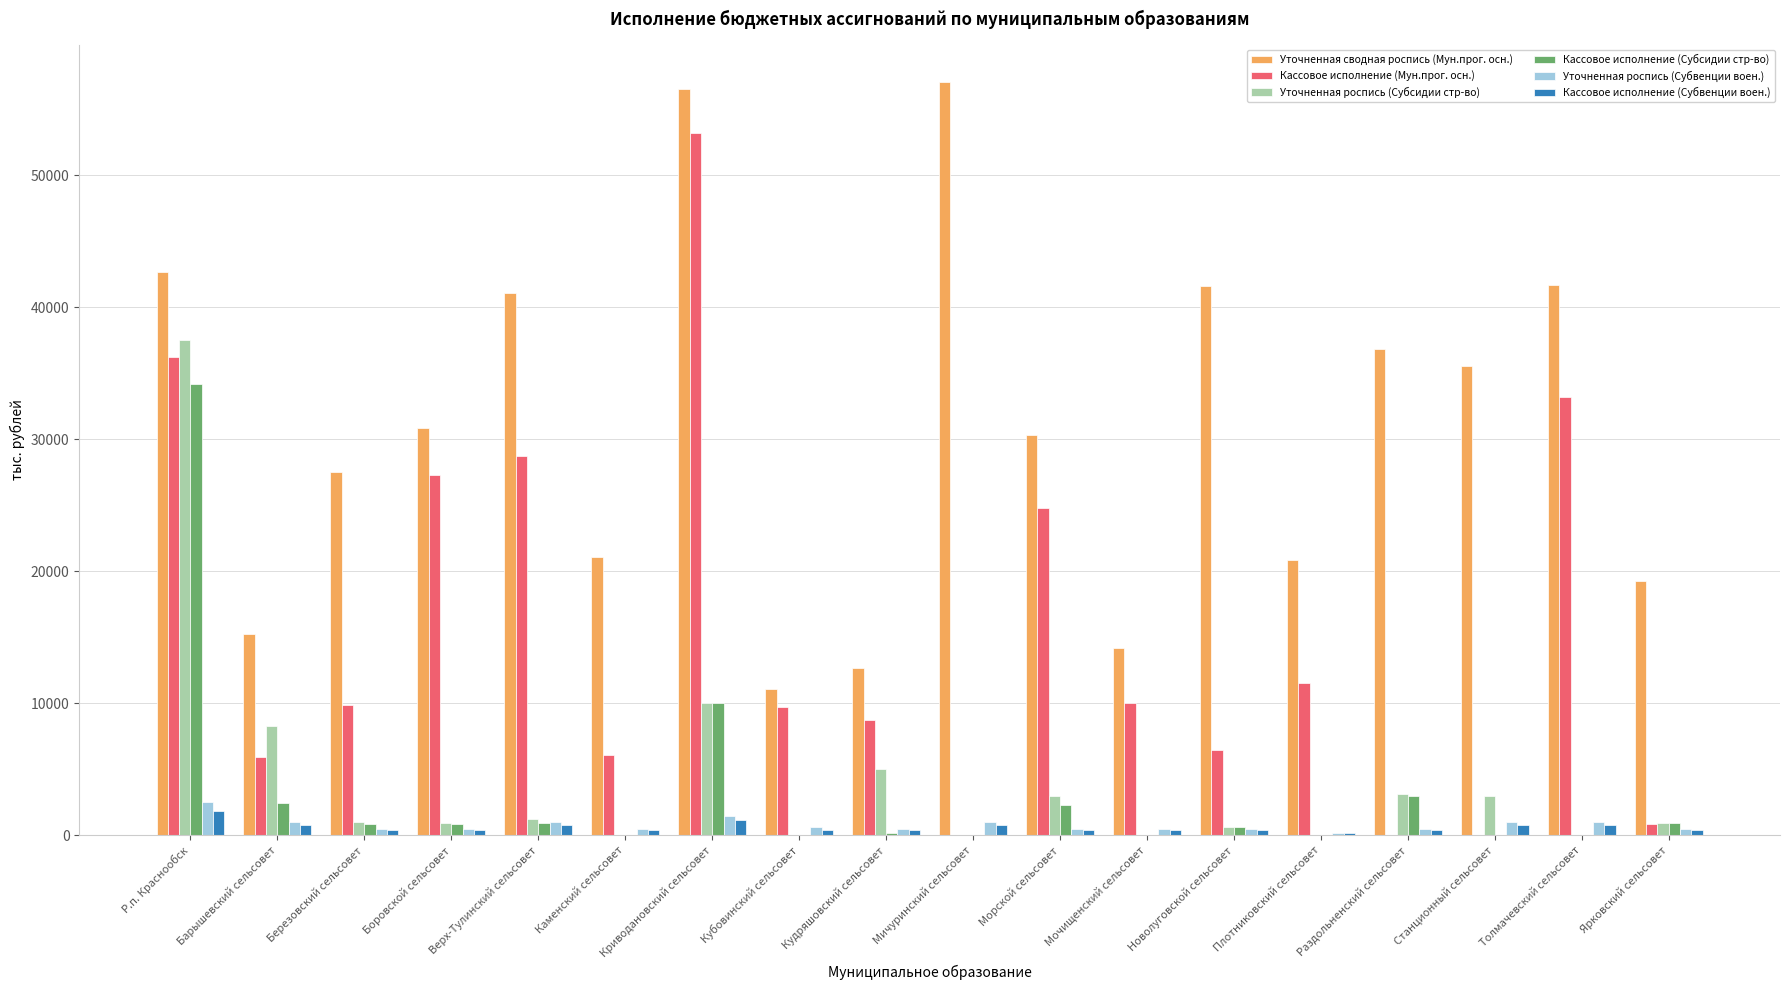

At which label does Кассовое исполнение (Мун.прог. осн.) first exceed 9896?

Р.п. Краснообск